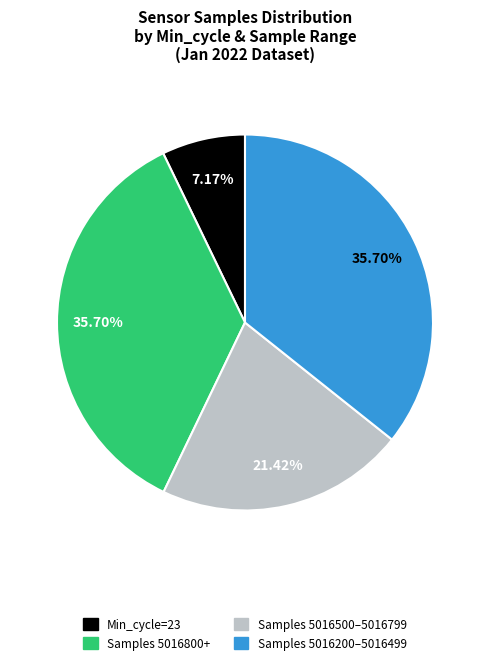

Is there any slice that represents more than half of the pie?

No